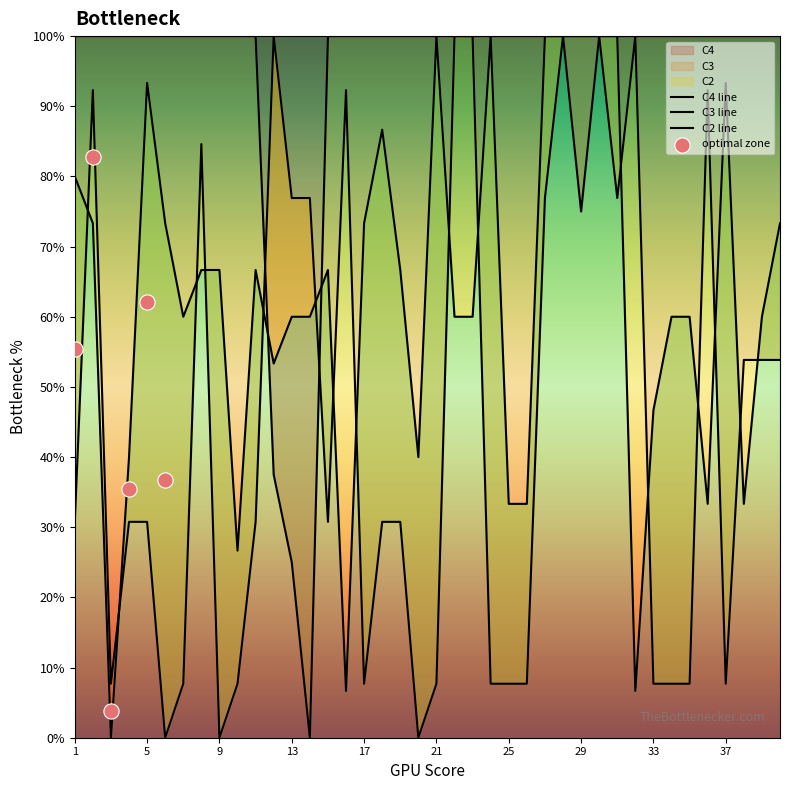

Which series contains the lowest Y value?

C2